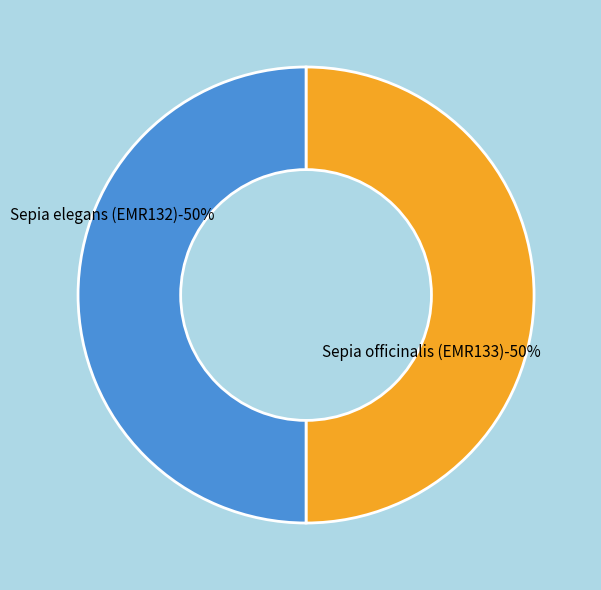

What percentage is the Sepia elegans (EMR132) slice, to the nearest percent?

50%